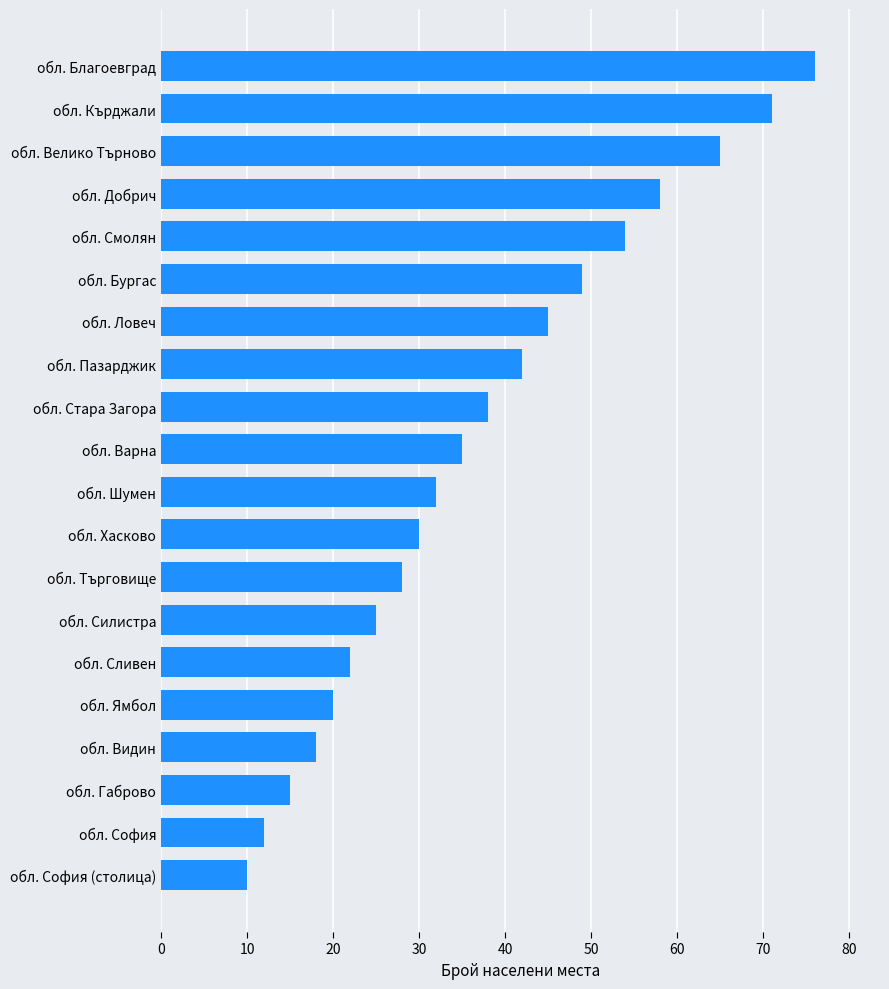

At which category does the chart reach its peak across all series?

обл. Благоевград